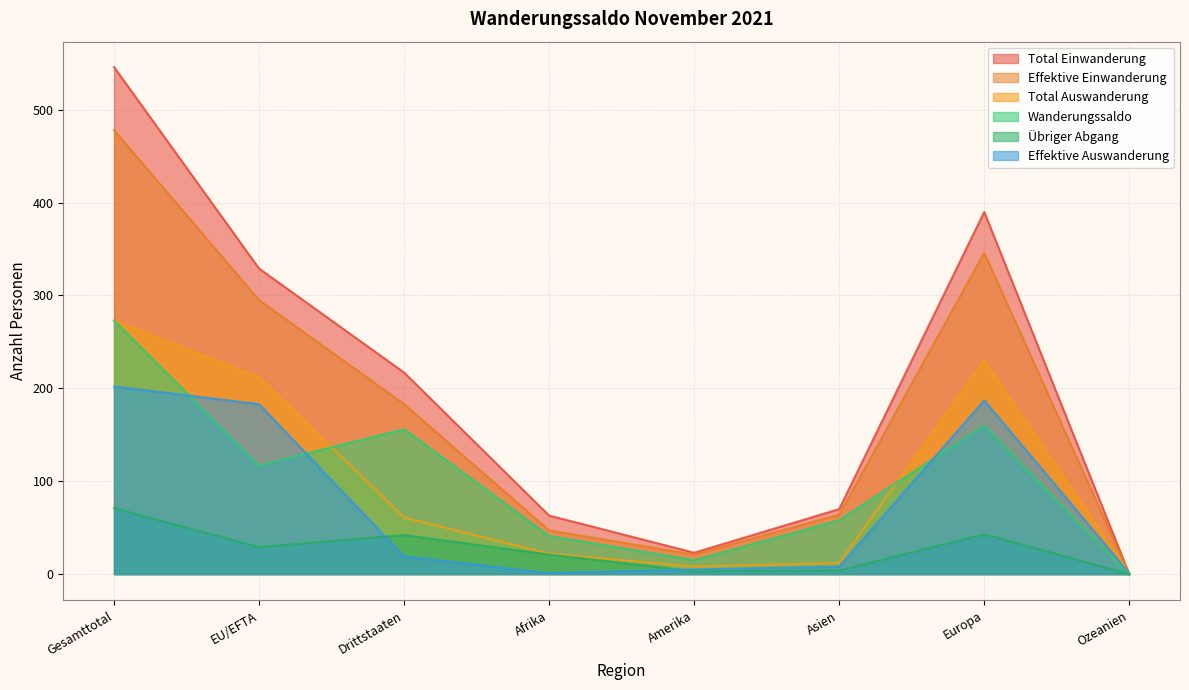

In Total Einwanderung, how many points are lower than both neighbors (excluding endpoints)?

1